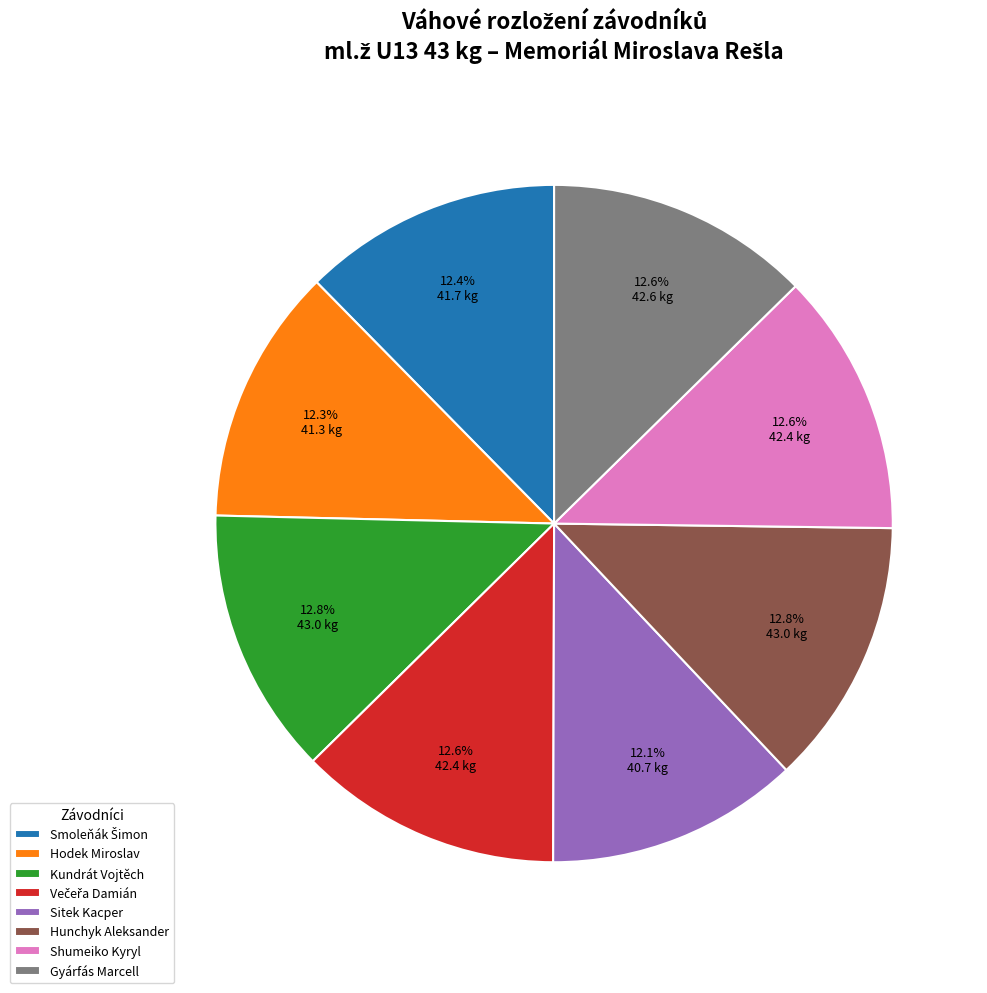

Which has a higher value, Hodek Miroslav or Kundrát Vojtěch?

Kundrát Vojtěch